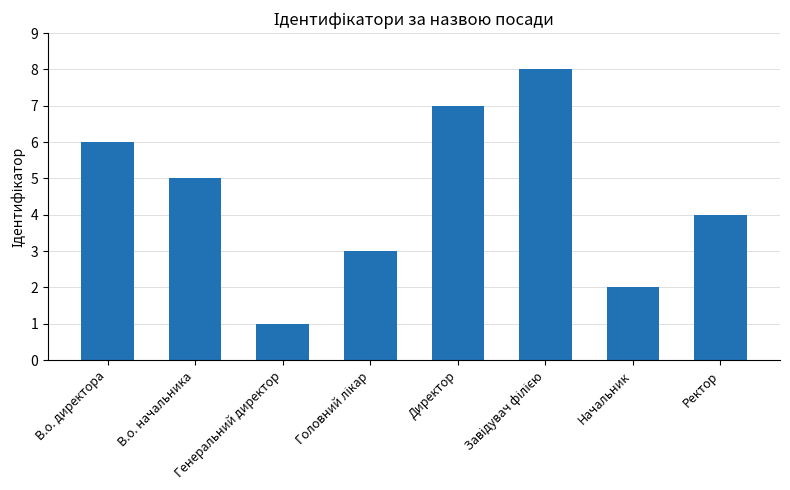

Which has a higher value, Генеральний директор or Начальник?

Начальник